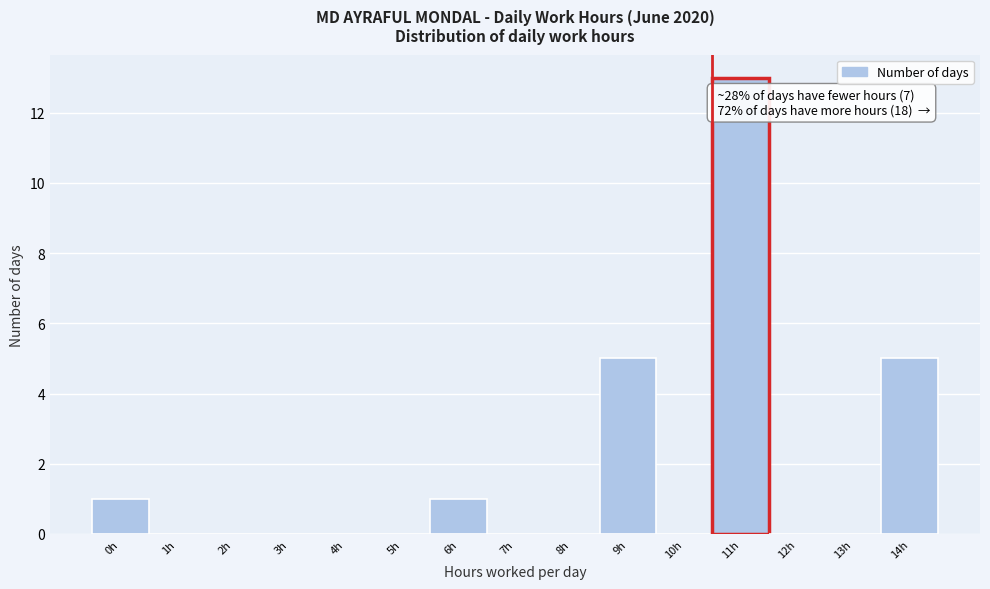

Reading right to left, list all the values displayed in this chart.

14h=5	13h=0	12h=0	11h=13	10h=0	9h=5	8h=0	7h=0	6h=1	5h=0	4h=0	3h=0	2h=0	1h=0	0h=1